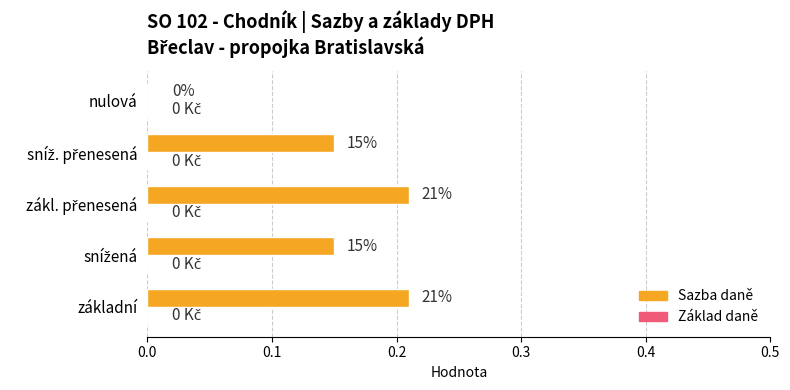

Are the bars horizontal?

Yes